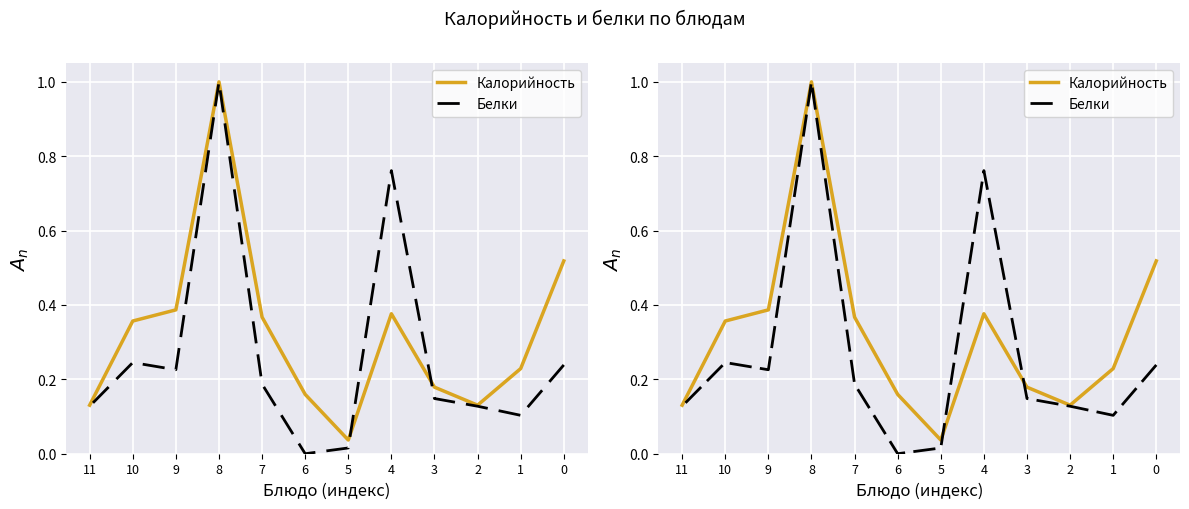

Rank the categories by Белки value from lowest to highest.

6, 5, 1, 2, 11, 3, 7, 9, 0, 10, 4, 8